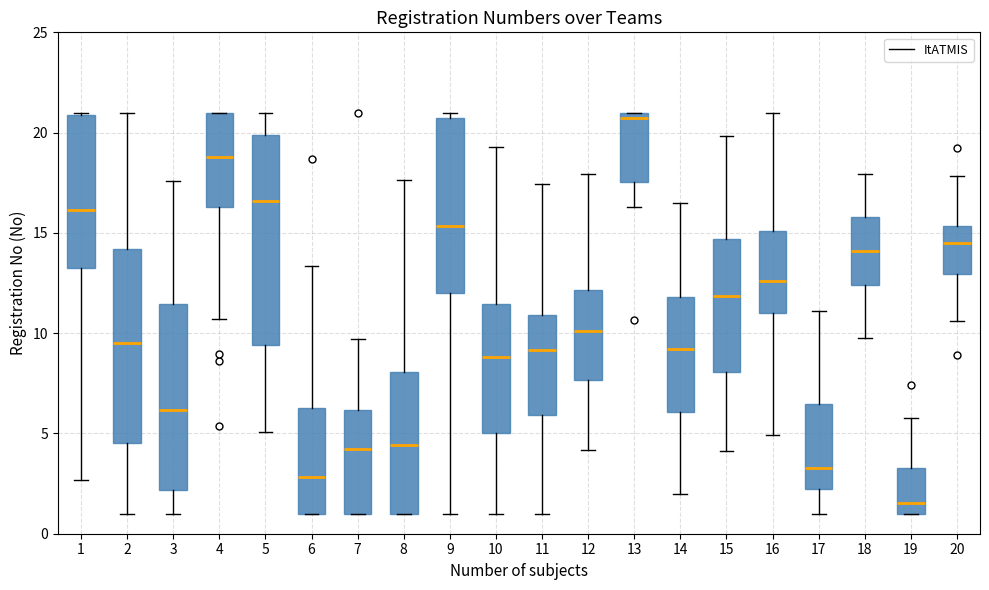

Reading left to right, transcribe this box plot: for each box, give where its median line is, the range the box spans, and where its two whiskers end, as read against the y-axis. The values are not printed on the chart, so give them approximately, as read against the axis.

1: median 16.0, box 13.5 to 21.0, whiskers 2.5 to 21.0
2: median 9.5, box 4.5 to 14.0, whiskers 1.0 to 21.0
3: median 6.0, box 2.0 to 11.5, whiskers 1.0 to 17.5
4: median 19.0, box 16.5 to 21.0, whiskers 10.5 to 21.0
5: median 16.5, box 9.5 to 20.0, whiskers 5.0 to 21.0
6: median 3.0, box 1.0 to 6.5, whiskers 1.0 to 13.5
7: median 4.0, box 1.0 to 6.0, whiskers 1.0 to 9.5
8: median 4.5, box 1.0 to 8.0, whiskers 1.0 to 17.5
9: median 15.5, box 12.0 to 20.5, whiskers 1.0 to 21.0
10: median 9.0, box 5.0 to 11.5, whiskers 1.0 to 19.5
11: median 9.0, box 6.0 to 11.0, whiskers 1.0 to 17.5
12: median 10.0, box 7.5 to 12.0, whiskers 4.0 to 18.0
13: median 20.5, box 17.5 to 21.0, whiskers 16.5 to 21.0
14: median 9.0, box 6.0 to 12.0, whiskers 2.0 to 16.5
15: median 12.0, box 8.0 to 14.5, whiskers 4.0 to 20.0
16: median 12.5, box 11.0 to 15.0, whiskers 5.0 to 21.0
17: median 3.5, box 2.0 to 6.5, whiskers 1.0 to 11.0
18: median 14.0, box 12.5 to 16.0, whiskers 10.0 to 18.0
19: median 1.5, box 1.0 to 3.5, whiskers 1.0 to 5.5
20: median 14.5, box 13.0 to 15.5, whiskers 10.5 to 18.0